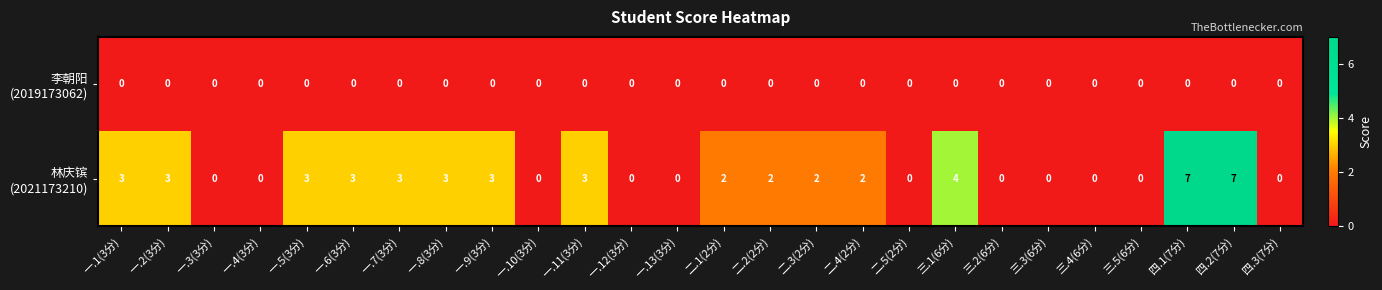

What is the total value across all series at 三.1(6分)?

4